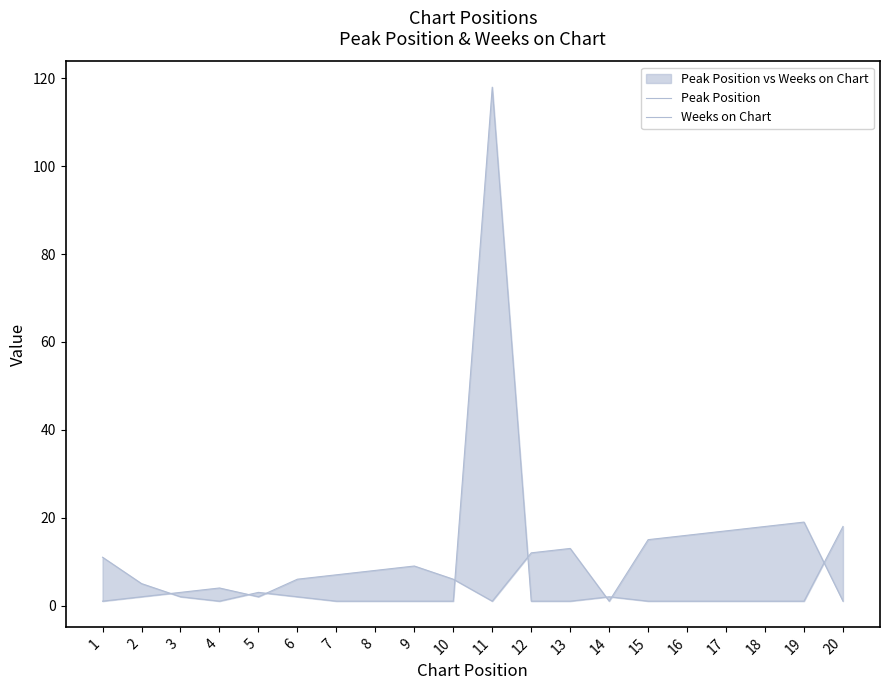

After their last crossing, which series has the higher values: Peak Position or Weeks on Chart?

Weeks on Chart